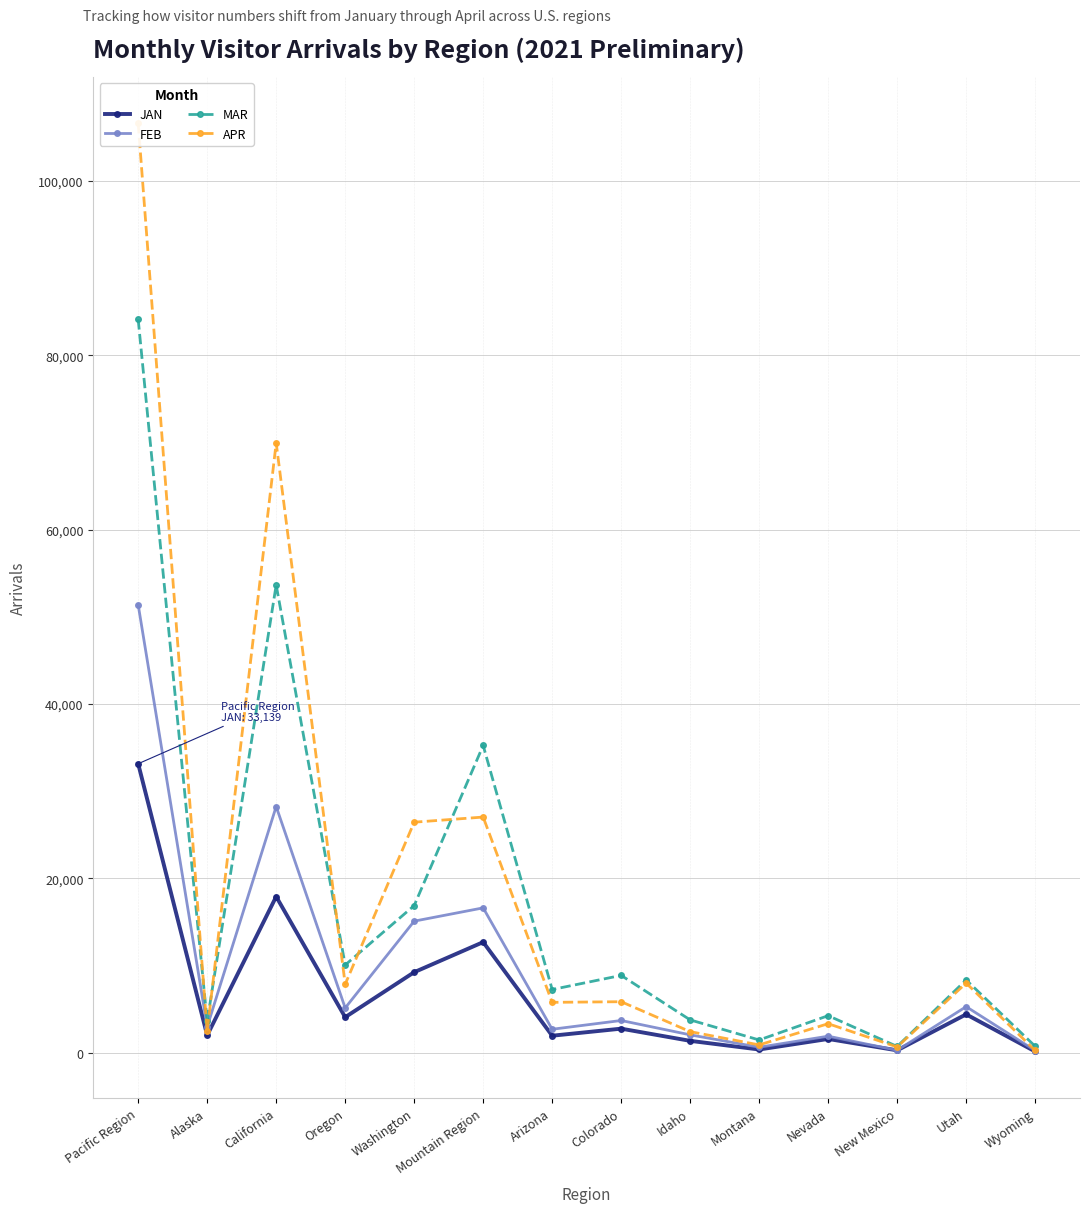

Does the chart have visible grid lines?

Yes